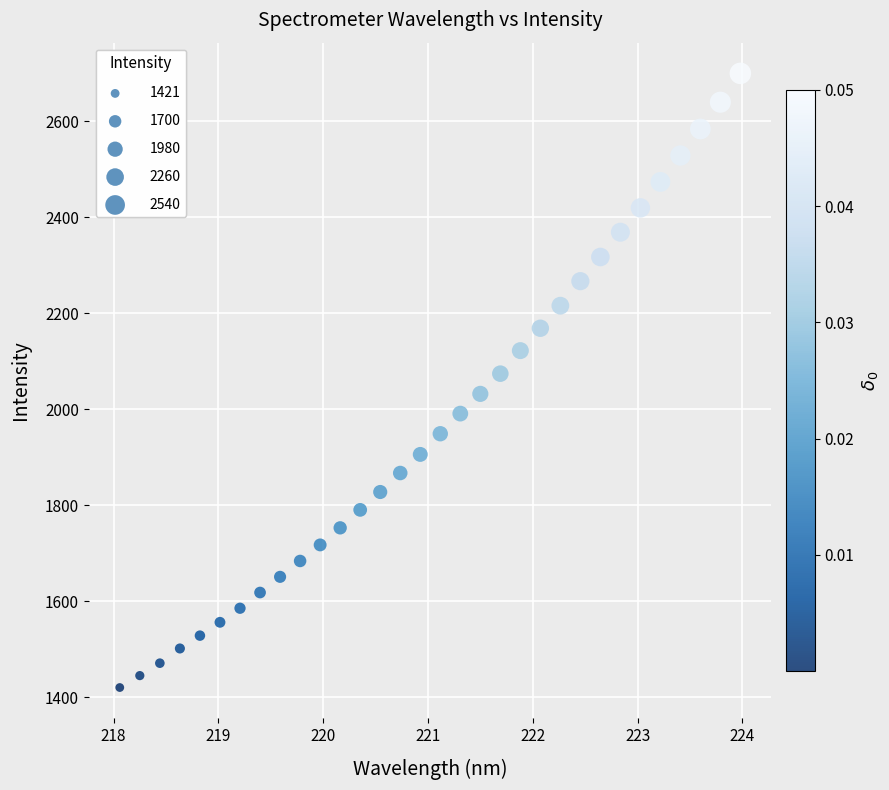

What is the range of X values (max minus min)?

5.9